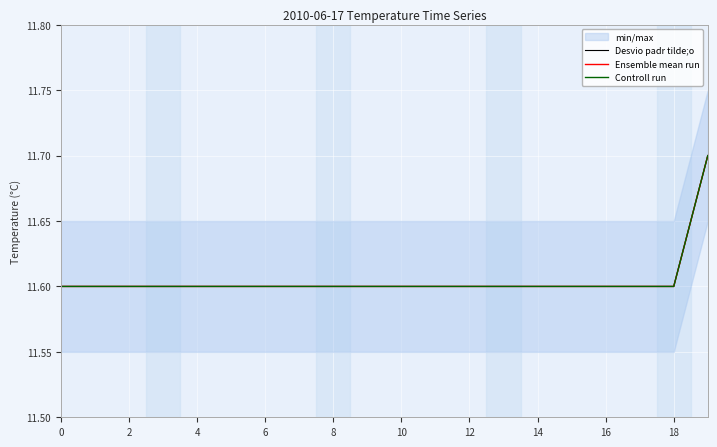

The Ensemble mean run series shows 11.6 at 16. True or false?

True